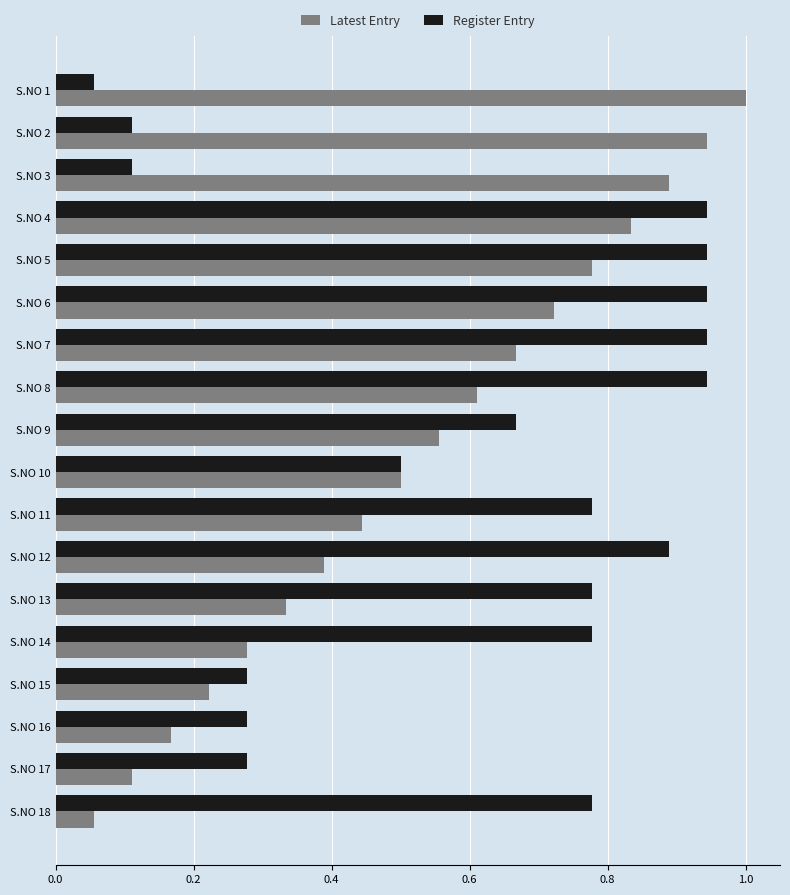

Is it true that Latest Entry equals 0.0 at S.NO 17?

False